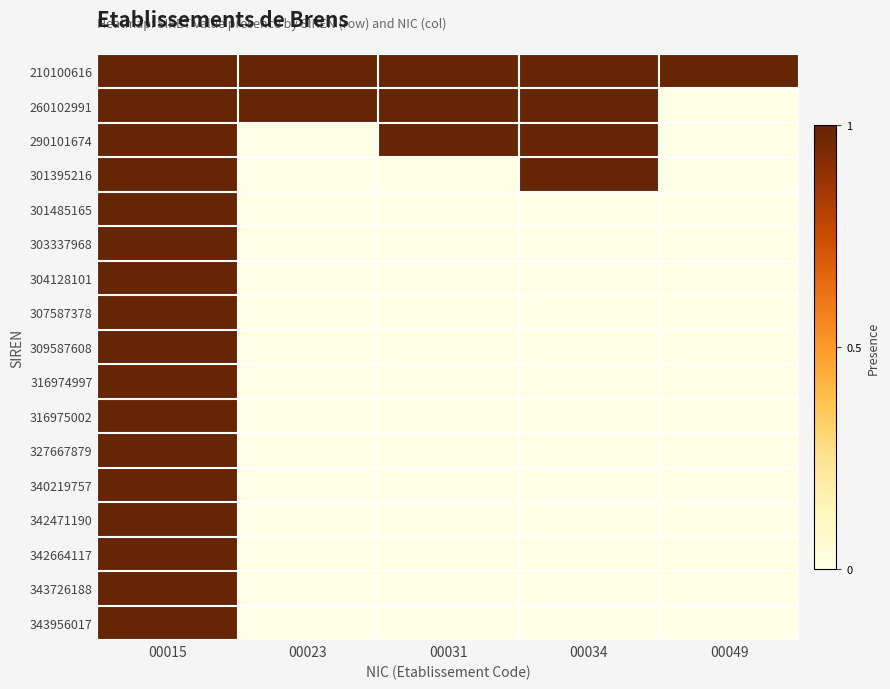

At 00023, list the series in order from smallest to largest.

290101674, 301395216, 301485165, 303337968, 304128101, 307587378, 309587608, 316974997, 316975002, 327667879, 340219757, 342471190, 342664117, 343726188, 343956017, 210100616, 260102991